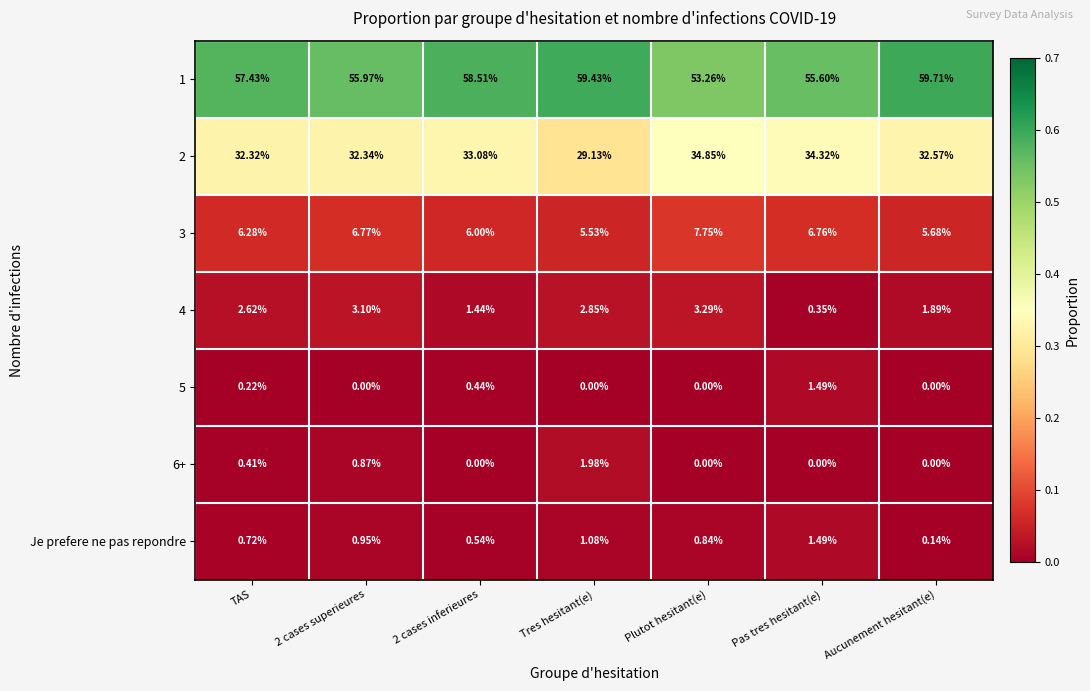

At which category does the chart reach its peak across all series?

Aucunement hesitant(e)